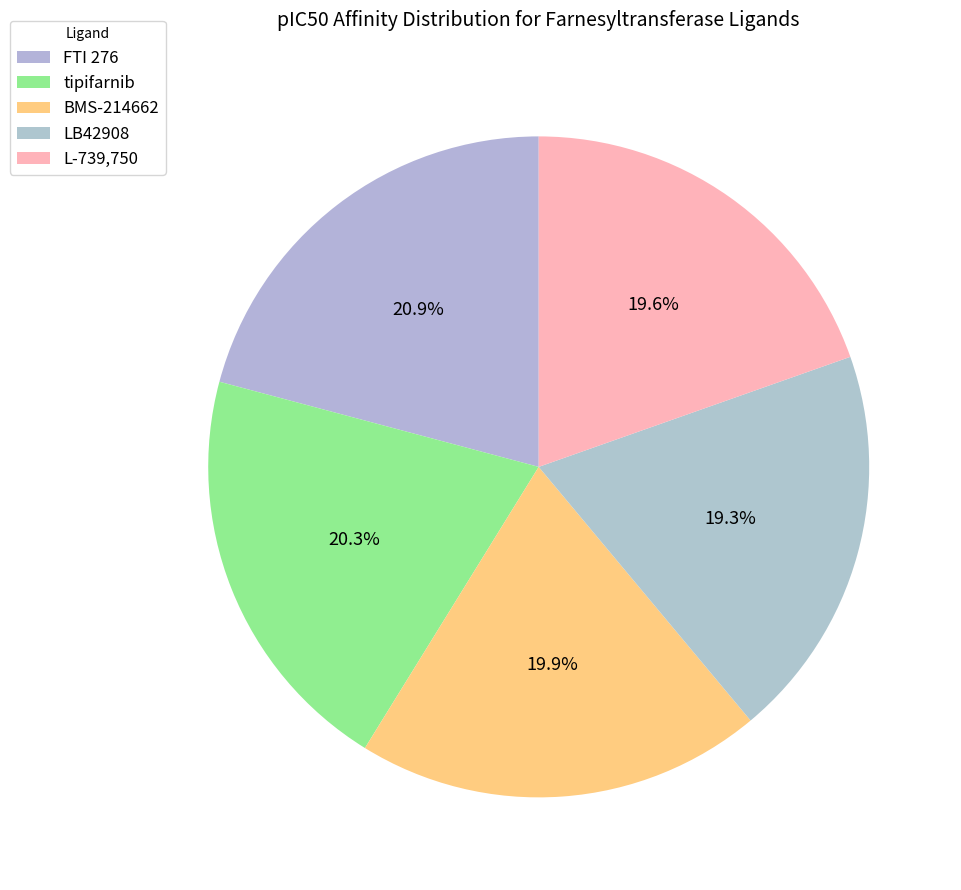

How many slices are in this pie chart?

5